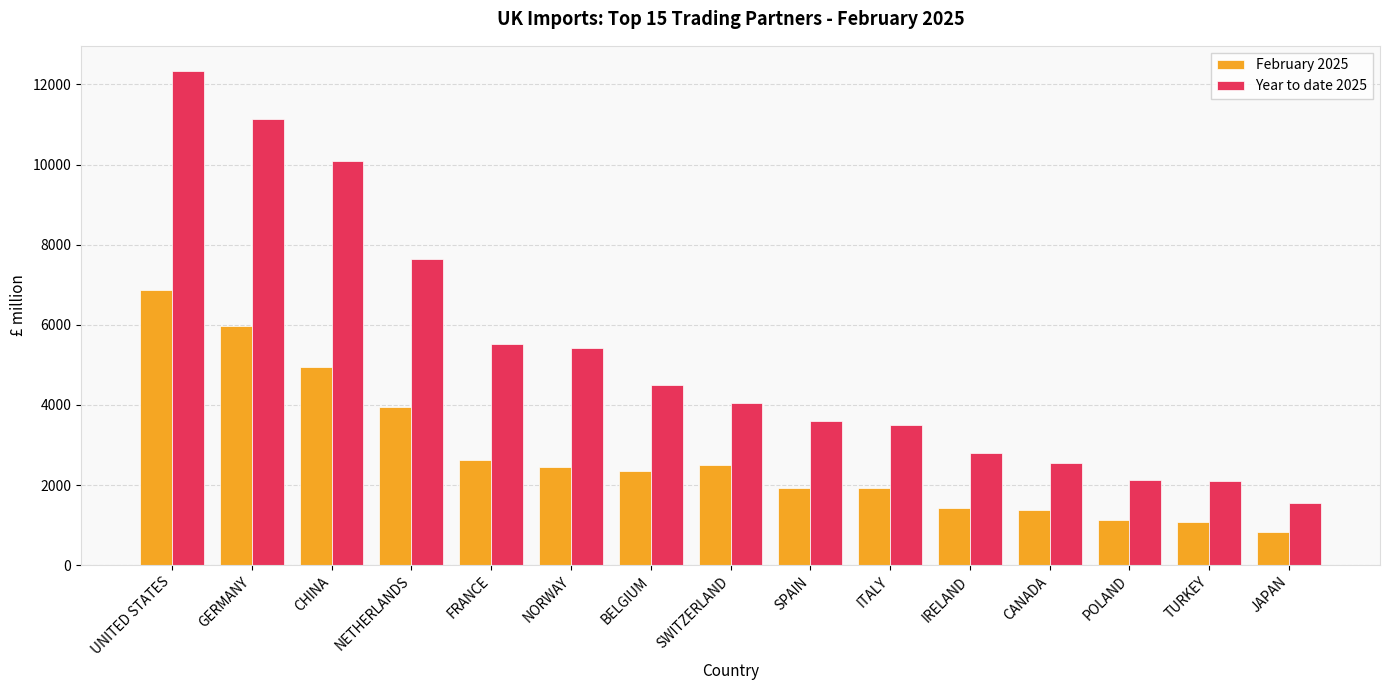

At which label is Year to date 2025 closest to 6948?

NETHERLANDS